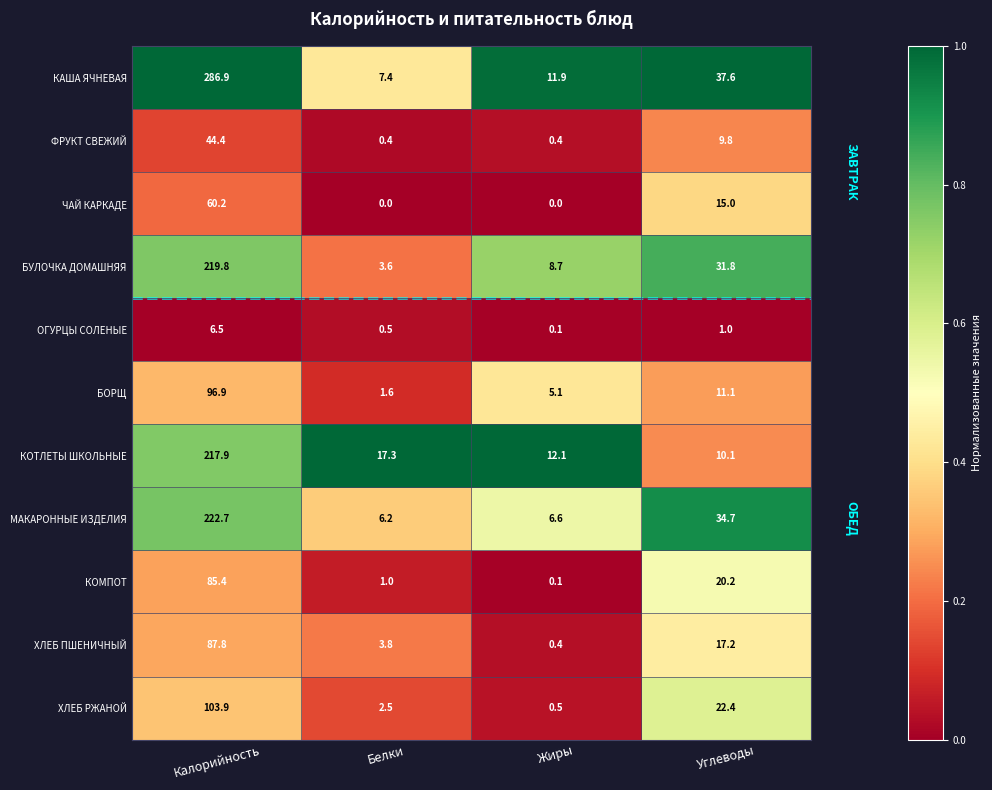

How many distinct data groups are displayed?

11